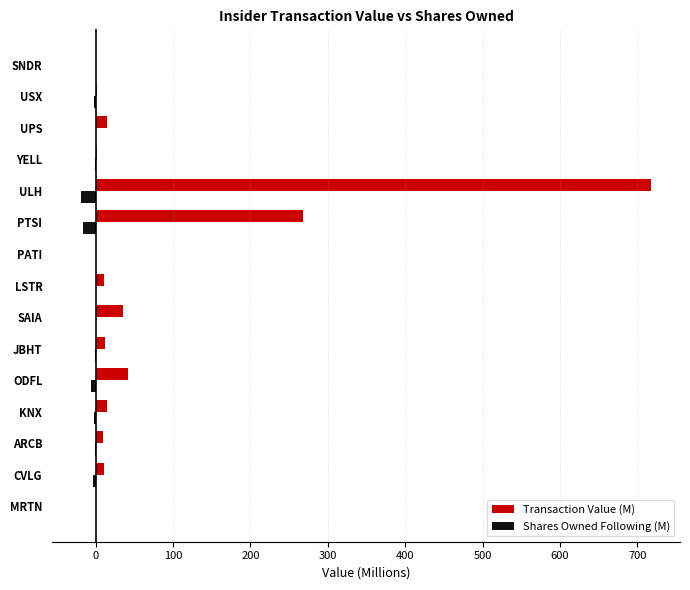

The Transaction Value (M) series shows 42.2 at ODFL. True or false?

True